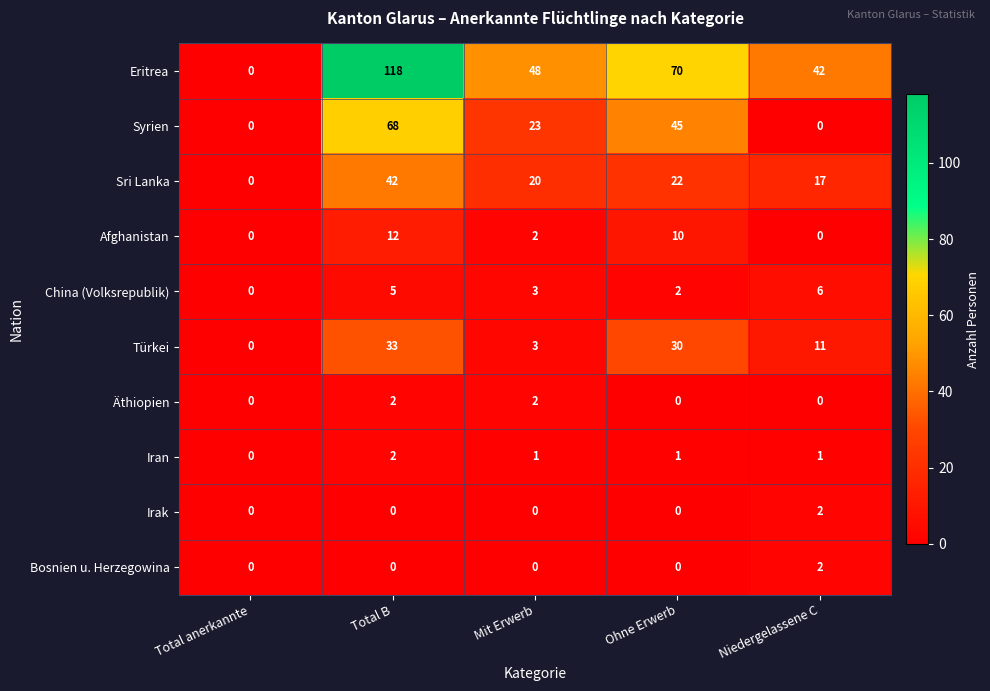

At which category does the chart reach its peak across all series?

Total B